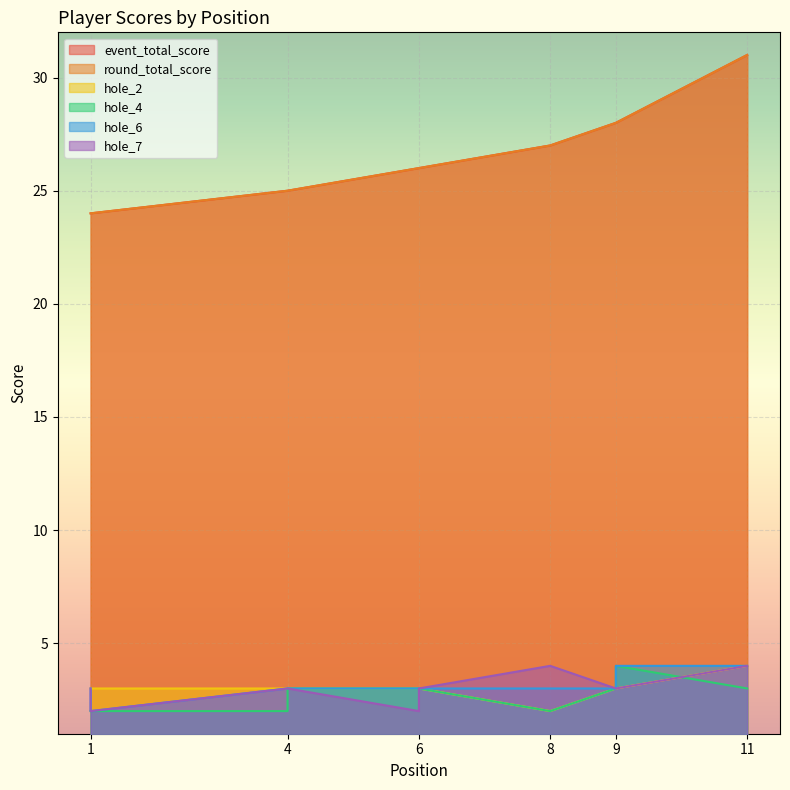

What are all the series names shown in the legend?

event_total_score, round_total_score, hole_2, hole_4, hole_6, hole_7